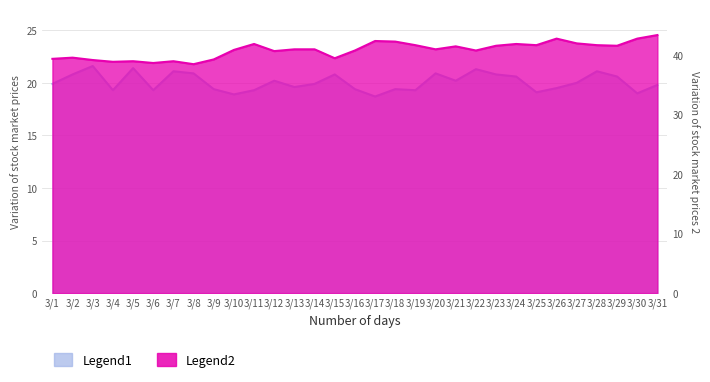

Reading left to right, list all the values displayed in this chart.

Series1: 19.9	20.8	21.6	19.3	21.4	19.3	21.1	20.9	19.4	18.9	19.3	20.2	19.6	19.9	20.8	19.4	18.7	19.4	19.3	20.9	20.2	21.3	20.8	20.6	19.1	19.5	20.0	21.1	20.6	19.0	19.8
Series2: 39.4	39.6	39.2	38.9	39.0	38.7	39.0	38.5	39.3	40.9	41.9	40.7	41.0	41.0	39.5	40.8	42.4	42.3	41.7	41.0	41.5	40.8	41.6	41.9	41.7	42.8	42.0	41.7	41.6	42.8	43.4